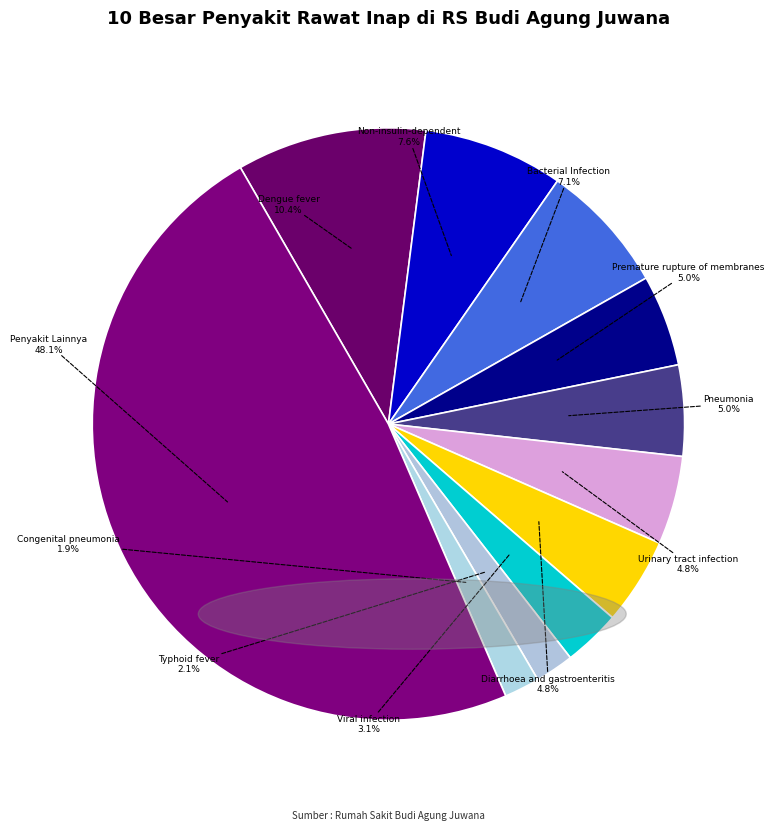

How many segments does this pie chart have?

11